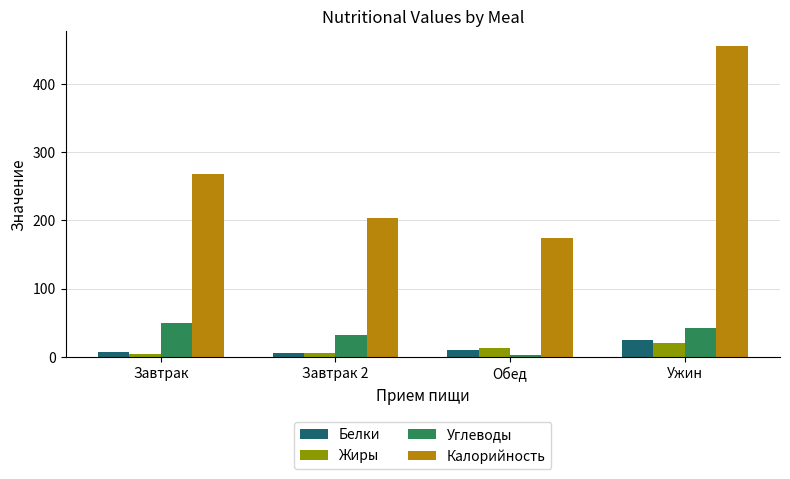

Which category has the lowest value in the Калорийность series?

Обед